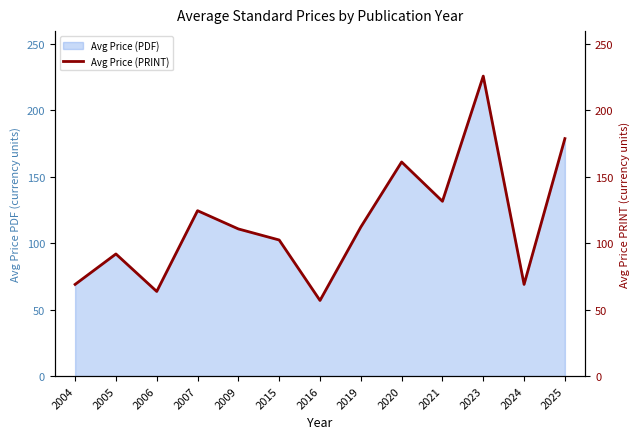

The chart shows a value of 70.8 at 2015. True or false?

False